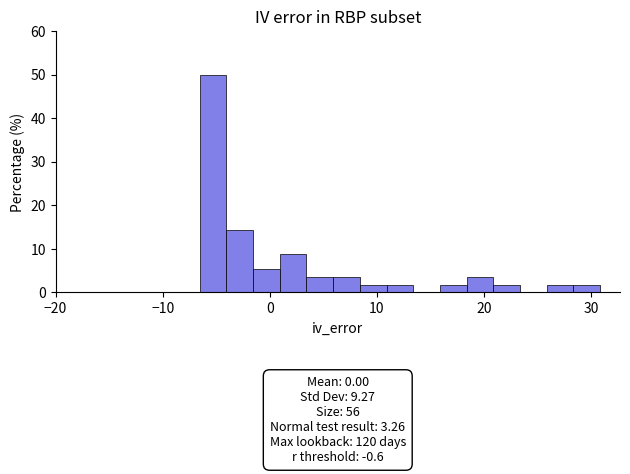

Read against the x-axis, roughly where is the centre of the tallest bar?

-5